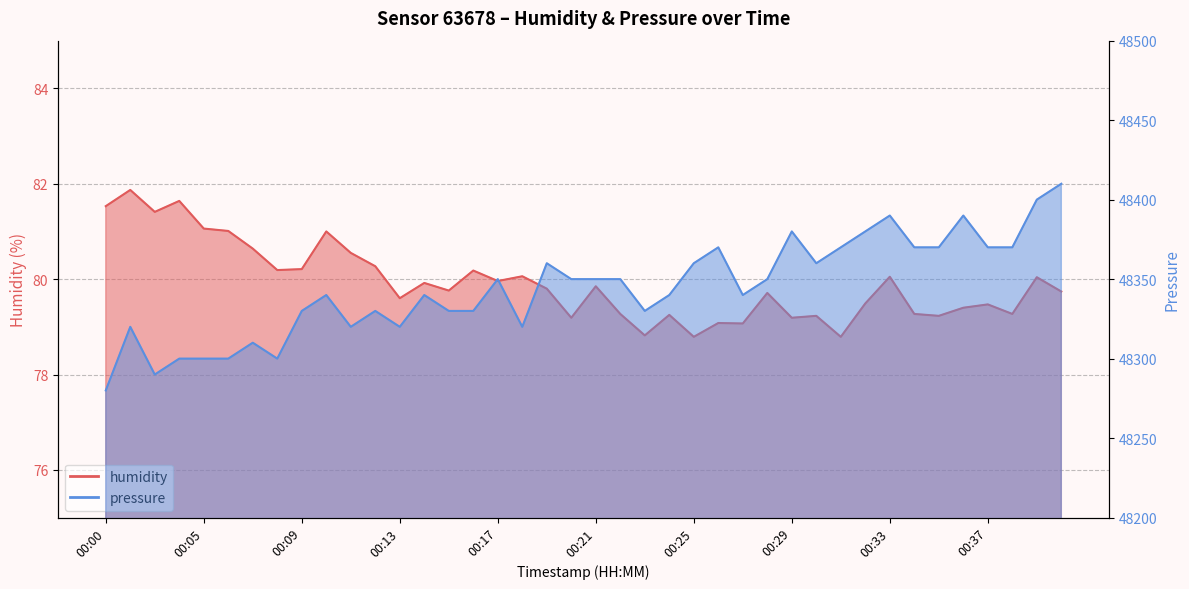

Which series changed the most between 00:12 and 00:16?

humidity